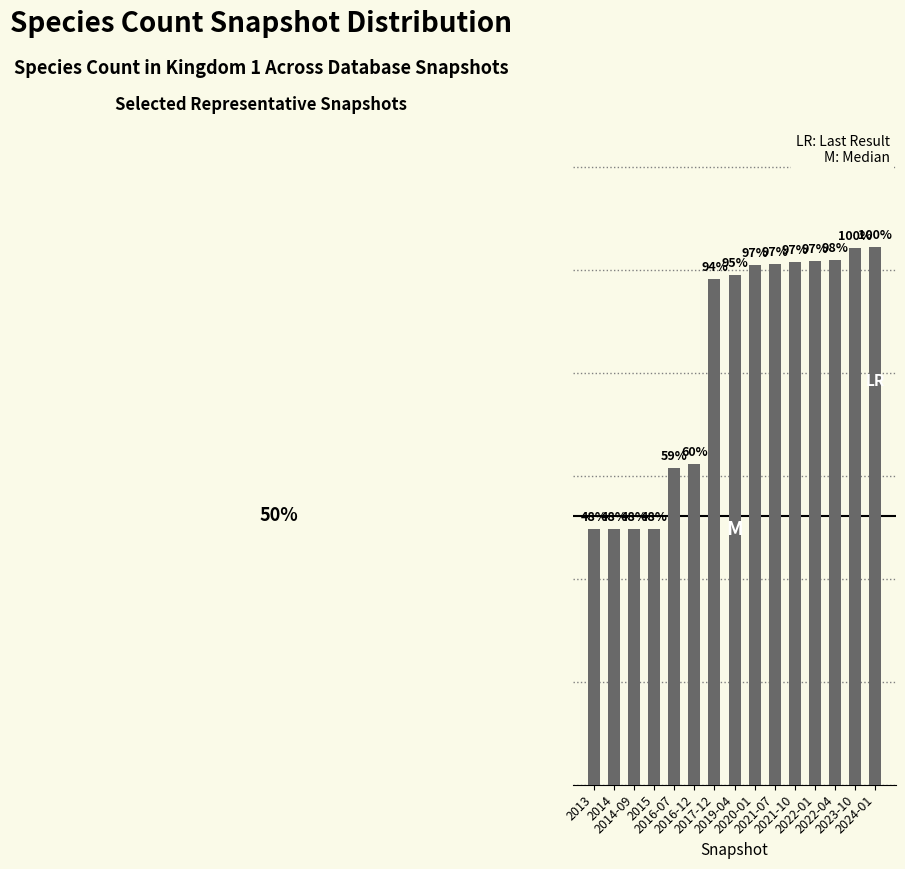

Which category has the lowest value across all series?

2013